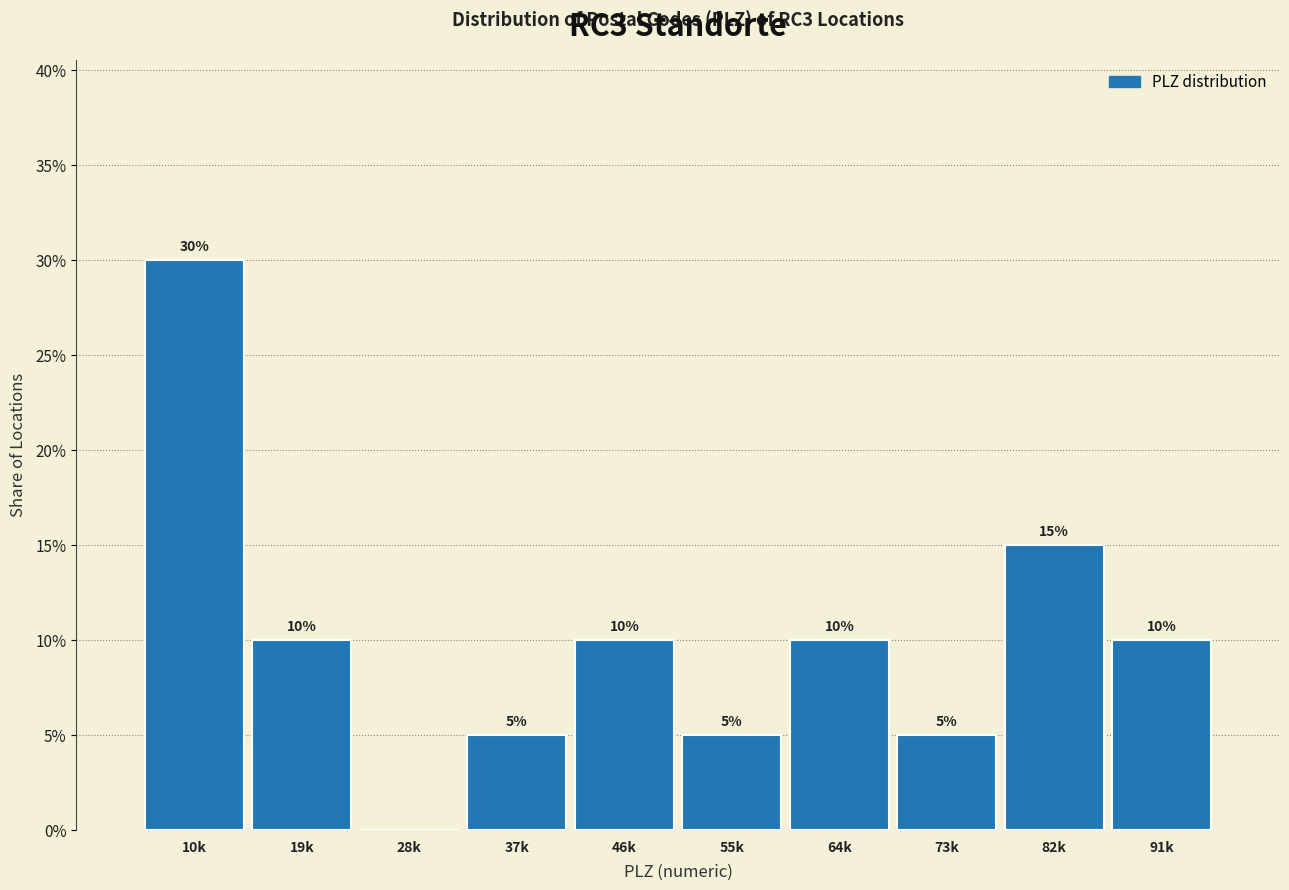

Reading right to left, list all the values displayed in this chart.

91k=10	82k=15	73k=5	64k=10	55k=5	46k=10	37k=5	28k=0	19k=10	10k=30